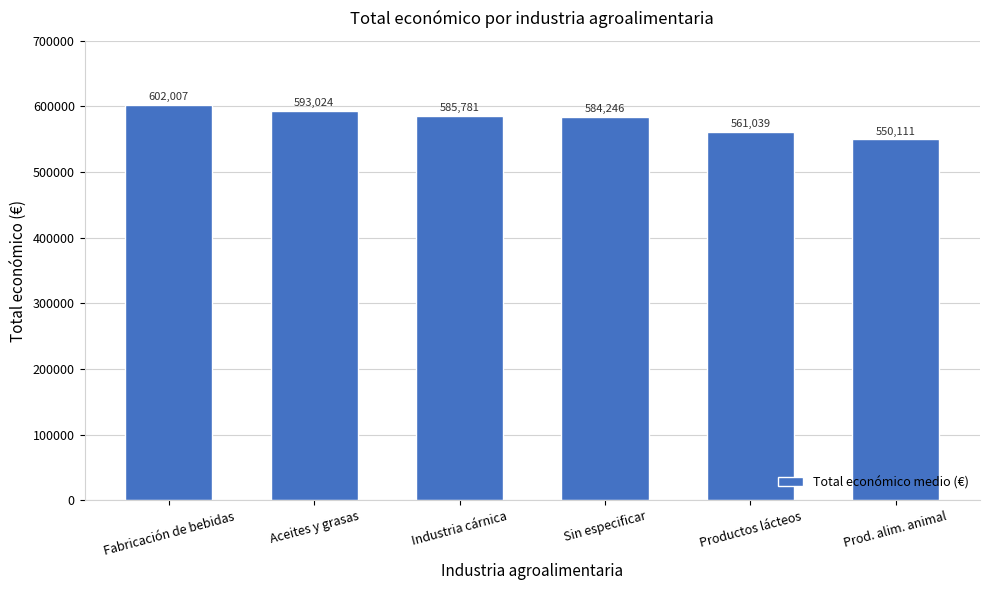

What is the approximate value at Sin especificar?

584245.6